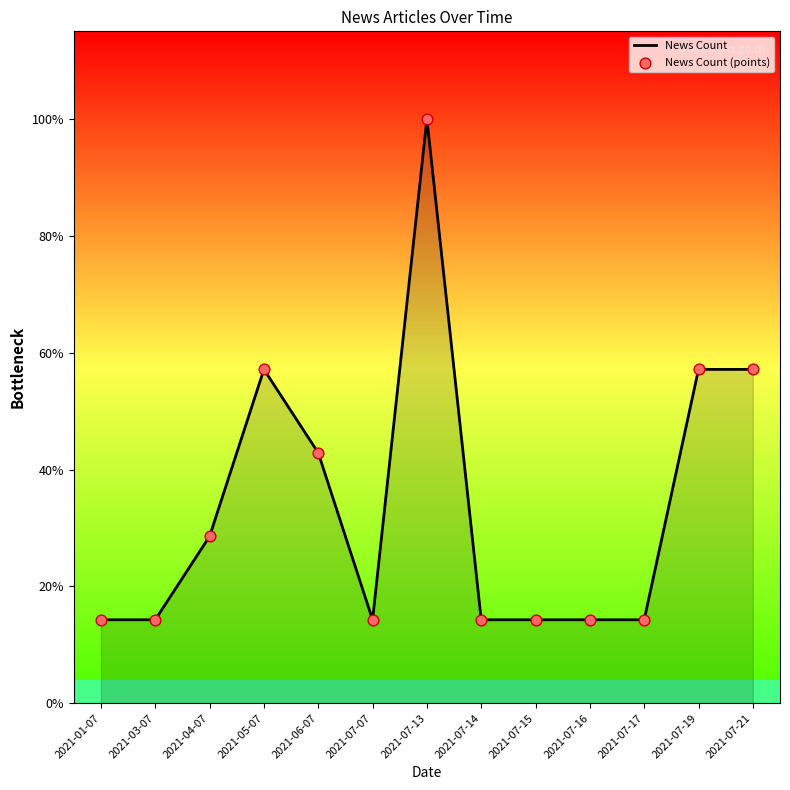

Does the chart have visible grid lines?

No